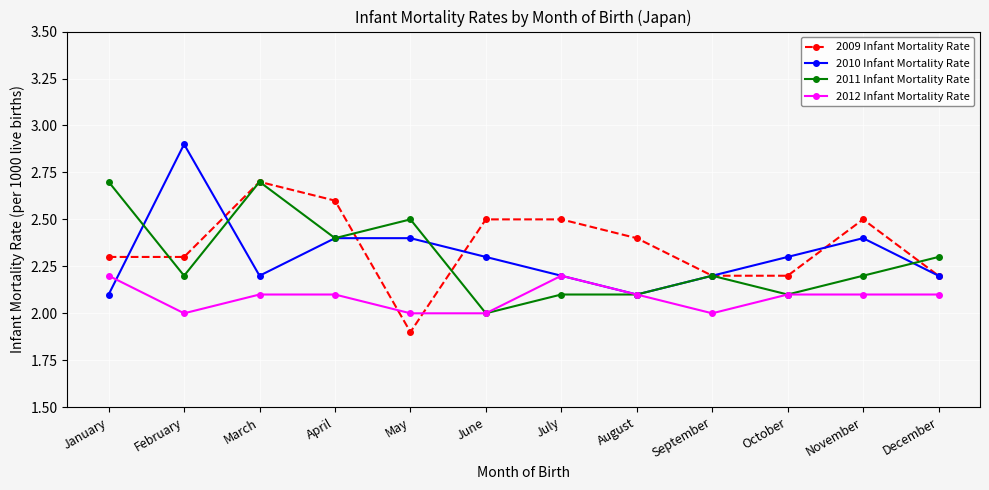

Is the value of 2012 Infant Mortality Rate at May greater than the value of 2010 Infant Mortality Rate at December?

No